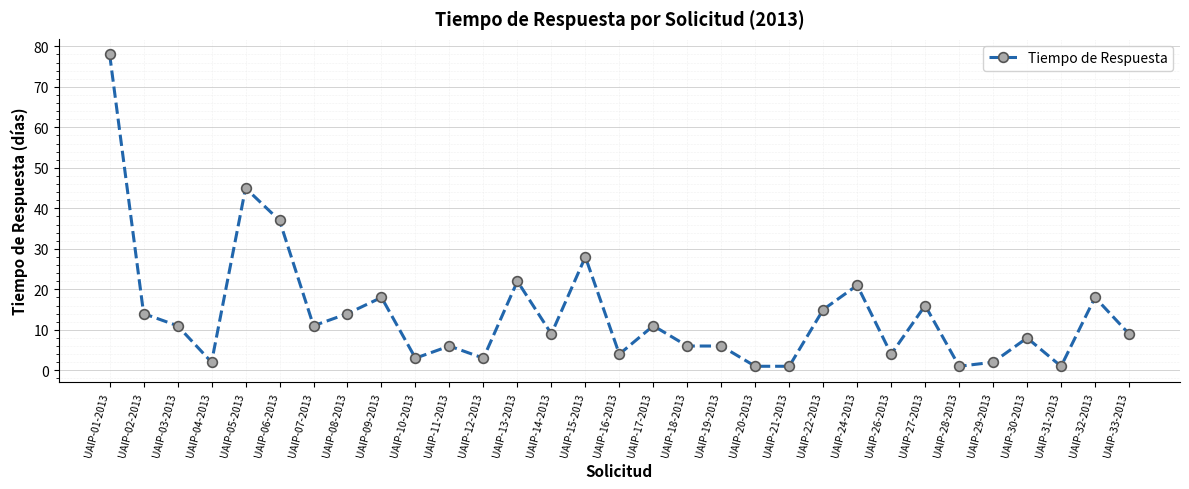

Where does the data first go above 9?

UAIP-01-2013